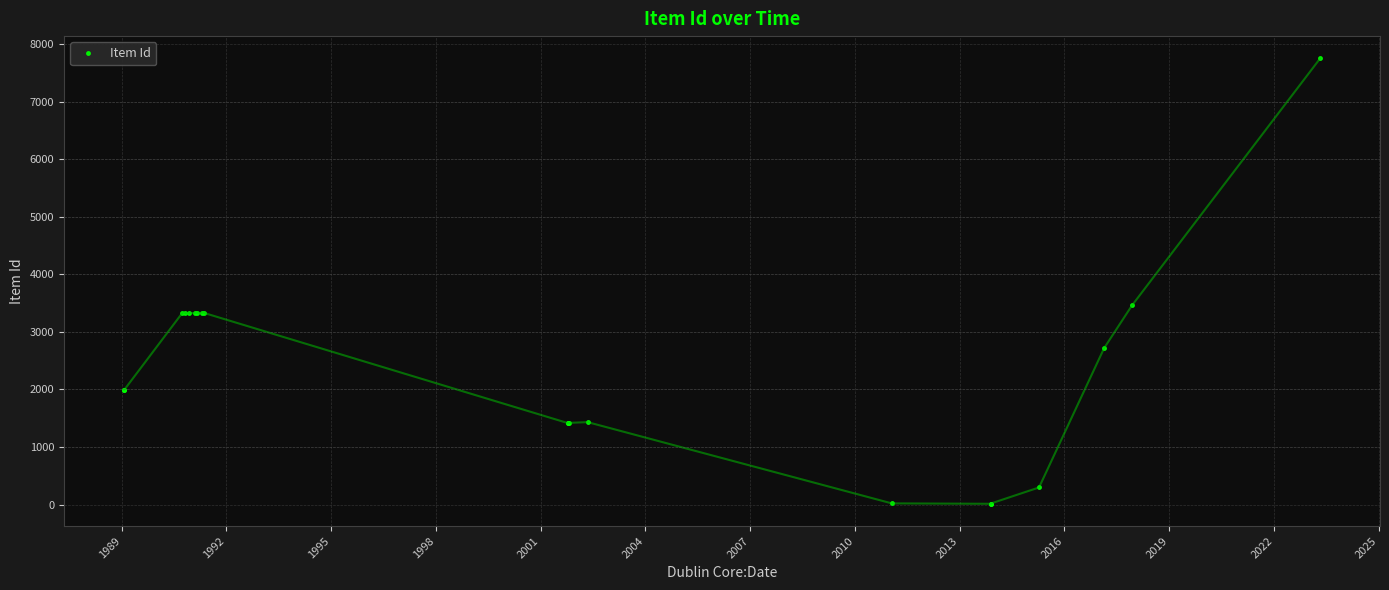

How many series are shown in this chart?

1